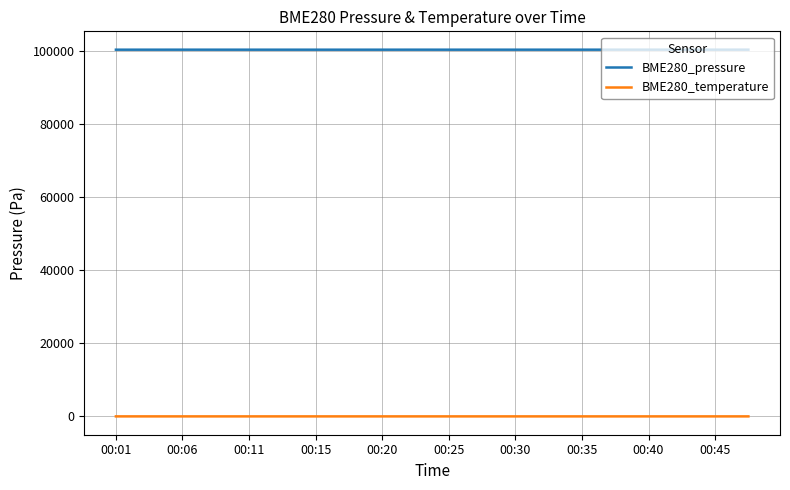

List the series in order of their peak value, highest first.

BME280_pressure, BME280_temperature